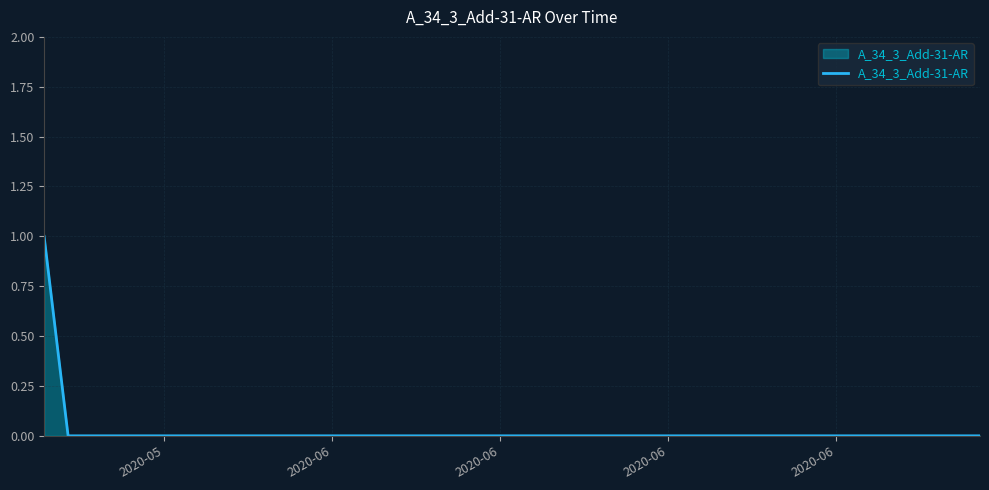

Does the chart display data point markers on the line(s)?

No